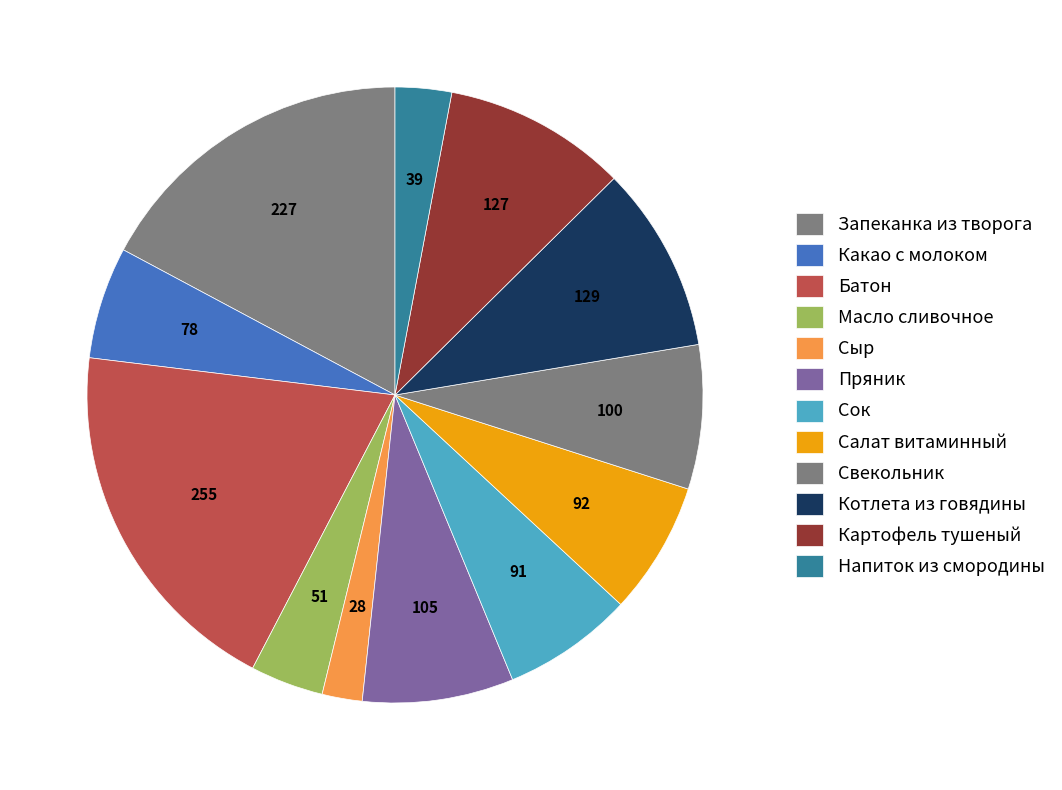

What is the smallest slice in the pie chart?

Сыр